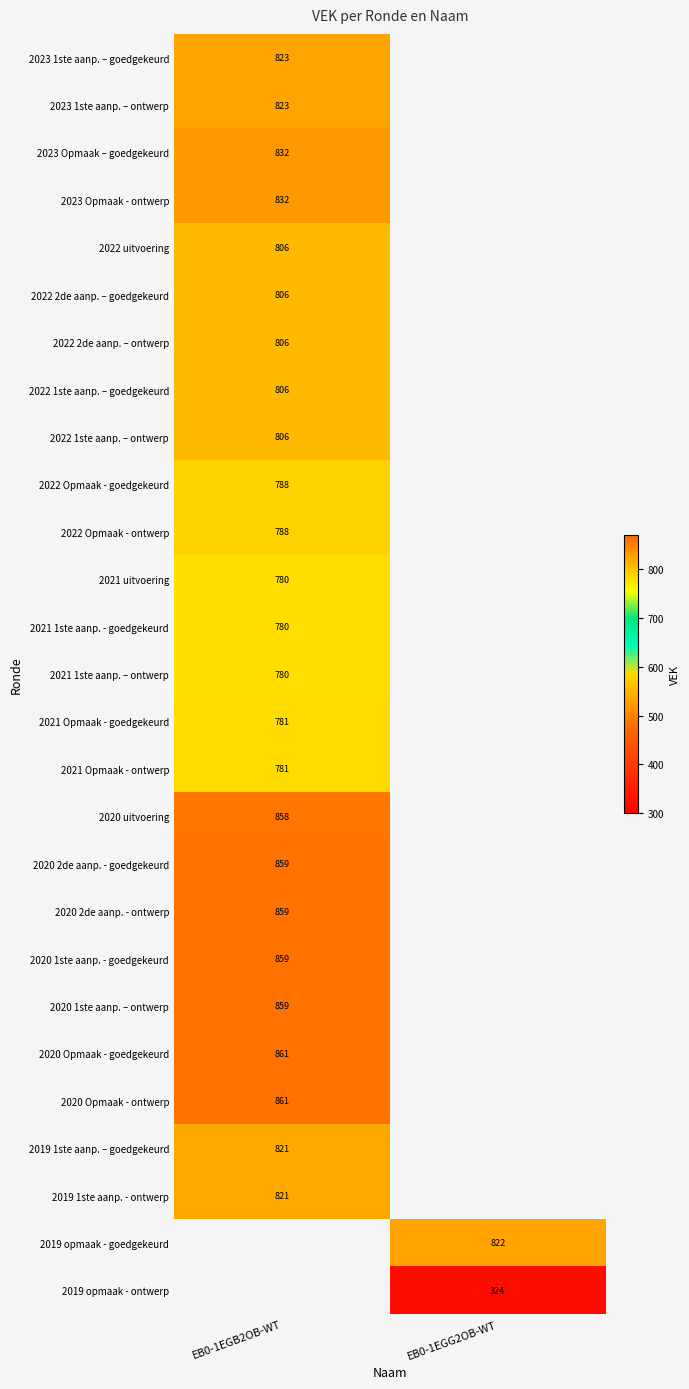

At how many categories does at least one series exceed 756?

2